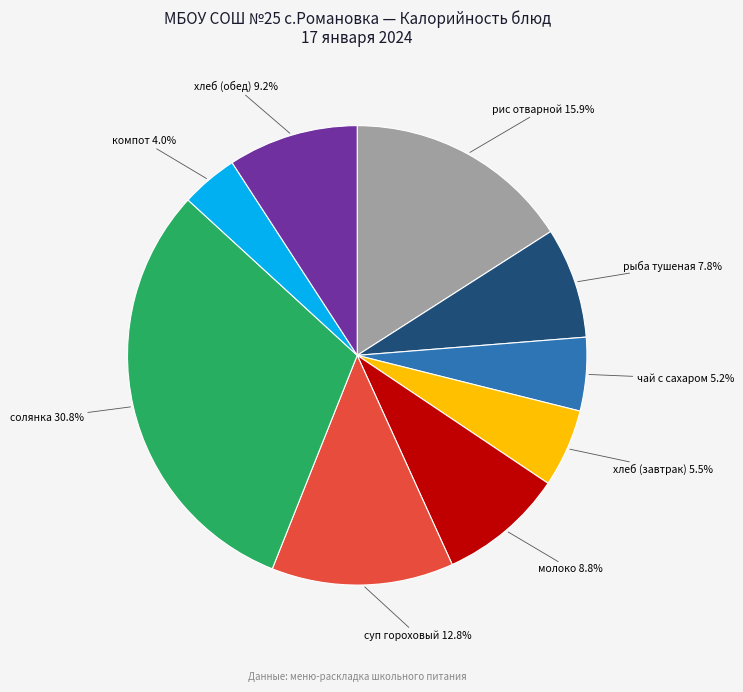

Is there any slice that represents more than half of the pie?

No